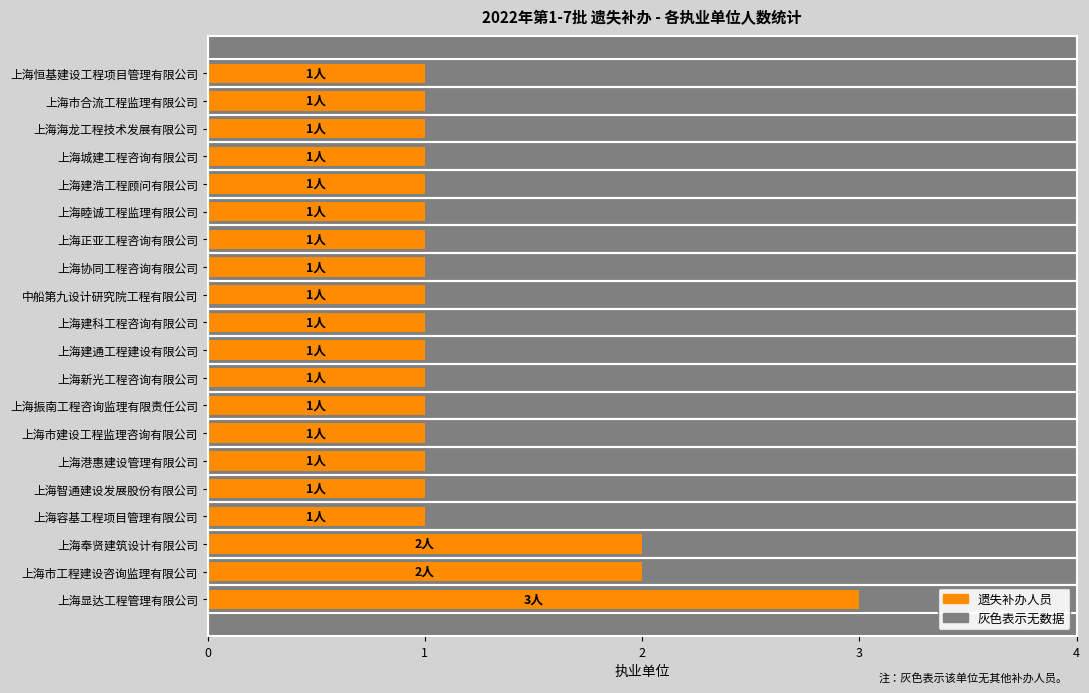

The chart shows a value of 3 at 0. True or false?

True